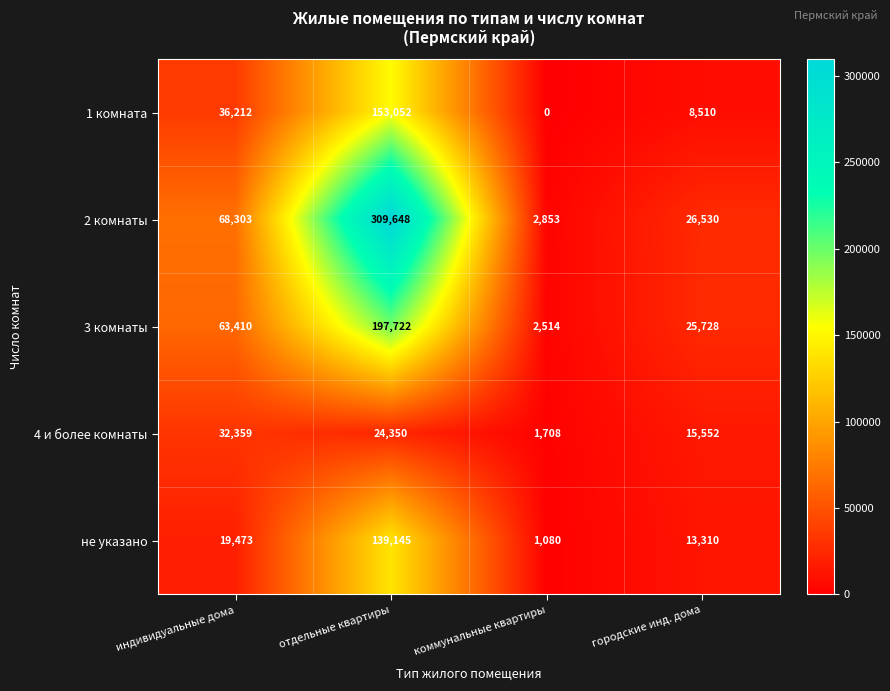

At which label does 2 комнаты reach its minimum?

коммунальные квартиры